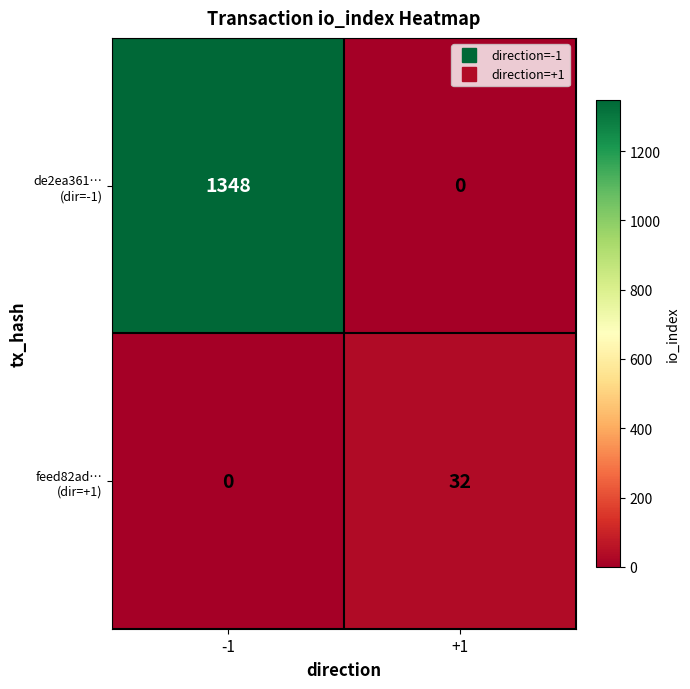

What is the total value across all series at -1?

1348